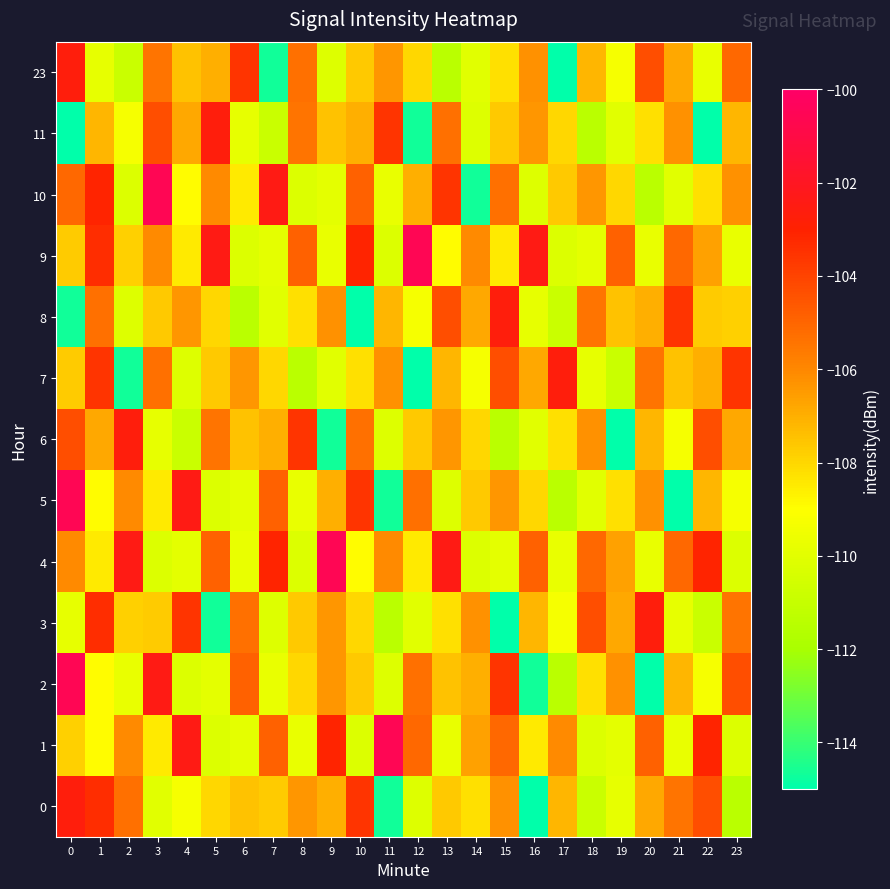

How many distinct data groups are displayed?

13